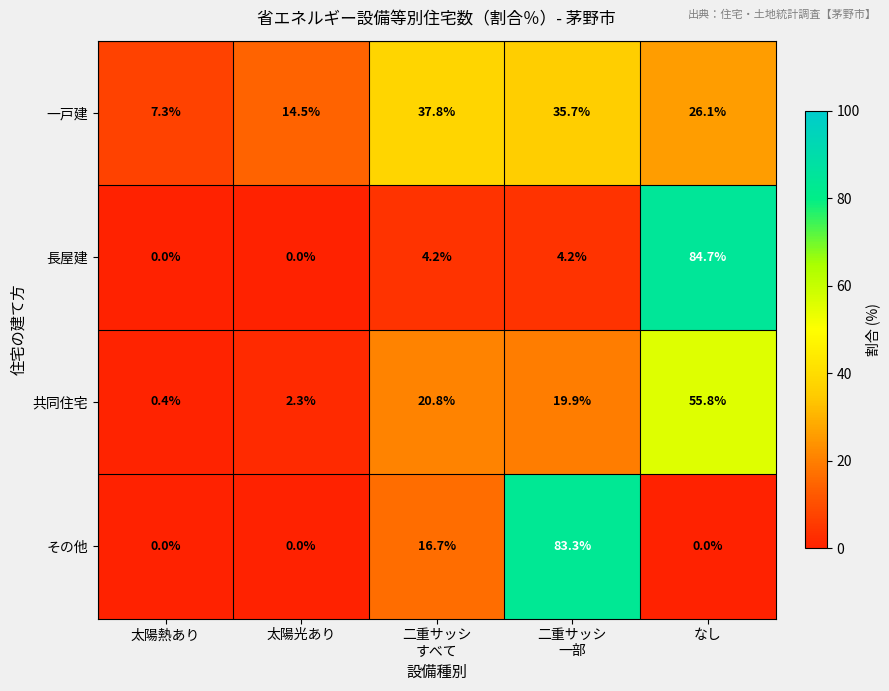

Reading left to right, transcribe all the data shown in this chart.

一戸建: 7.3	14.5	37.8	35.7	26.1
長屋建: 0.0	0.0	4.2	4.2	84.7
共同住宅: 0.4	2.3	20.8	19.9	55.8
その他: 0.0	0.0	16.7	83.3	0.0